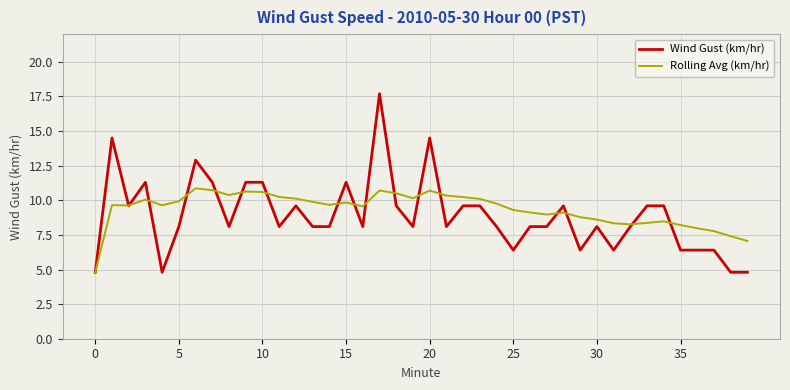

True or false: Wind Gust (km/hr) has more than 2 points higher than both neighbors.

True